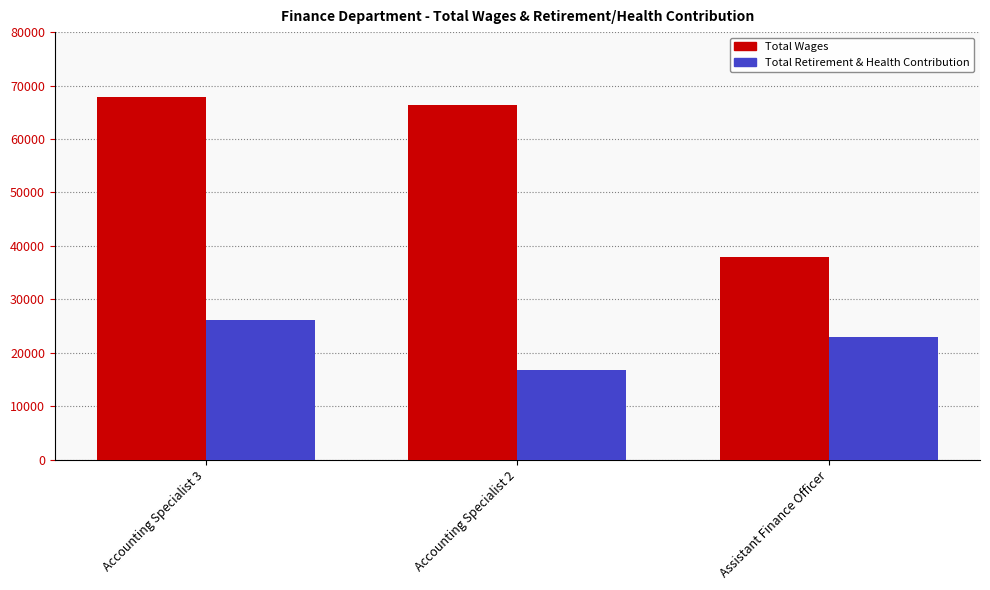

Rank the series by their maximum value, from lowest to highest.

Total Retirement & Health Contribution, Total Wages